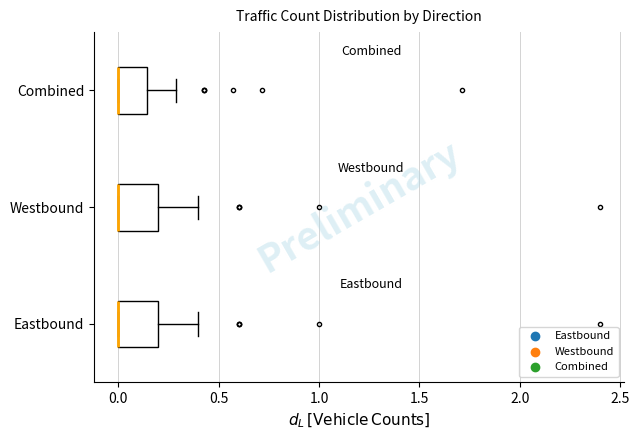

Reading bottom to top, read every box against the x-axis: the position of its median line, the range the box covers, and the ends of its whiskers. The values are not printed on the chart, so give them approximately, as read against the axis.

Eastbound: median 0.00 (drawn on the box's left edge), box 0.00 to 0.20, whiskers 0.00 to 0.40
Westbound: median 0.00 (drawn on the box's left edge), box 0.00 to 0.20, whiskers 0.00 to 0.40
Combined: median 0.00 (drawn on the box's left edge), box 0.00 to 0.15, whiskers 0.00 to 0.30